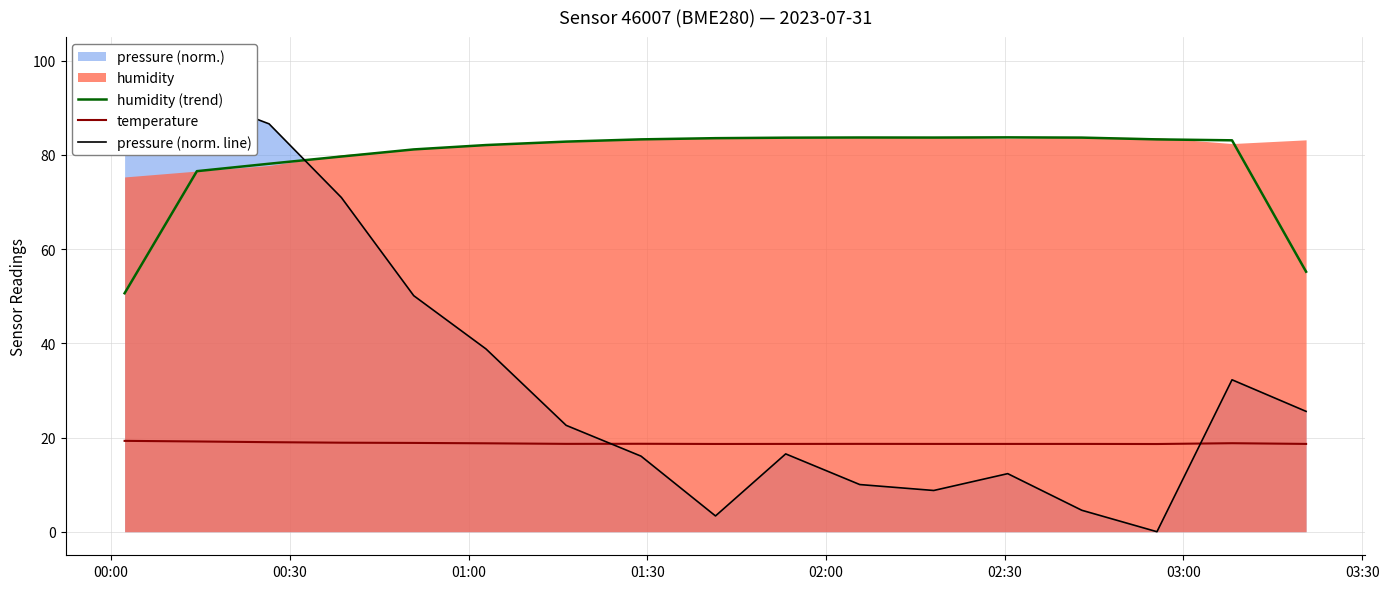

What is the maximum value shown in the chart?

100.0